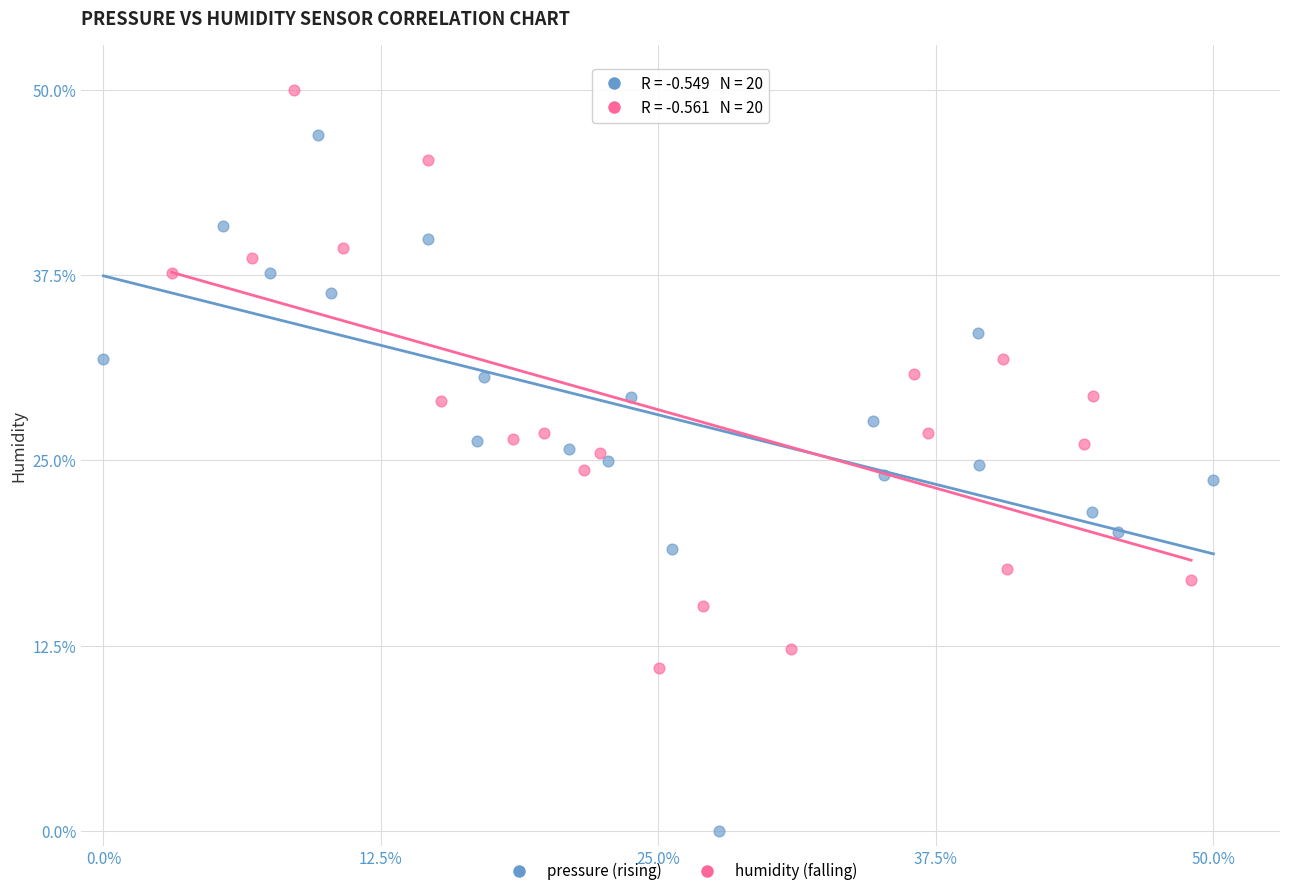

Which series contains the highest Y value?

humidity (falling)